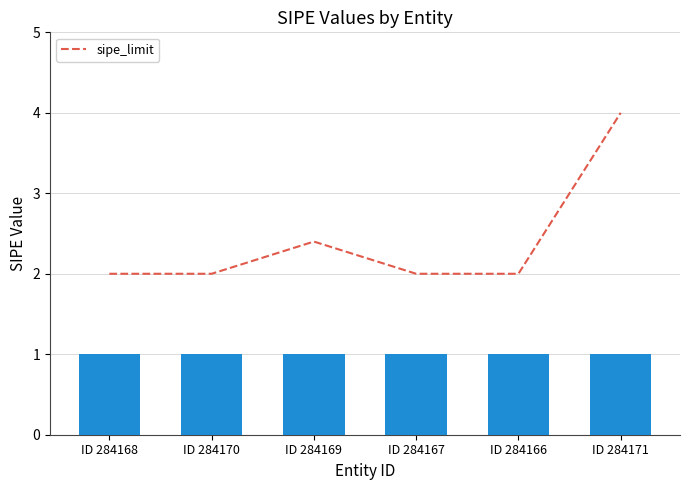

How many bars are there in total?

6